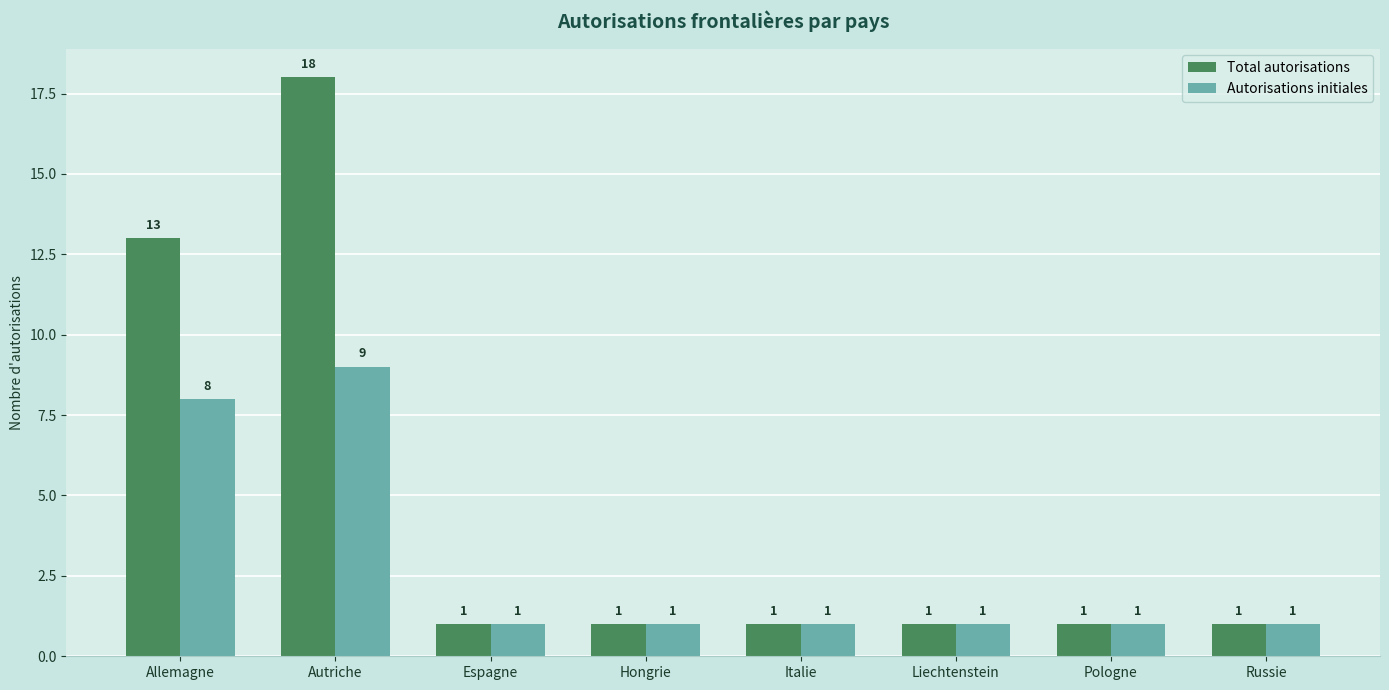

At which category is the sum across all series the highest?

Autriche